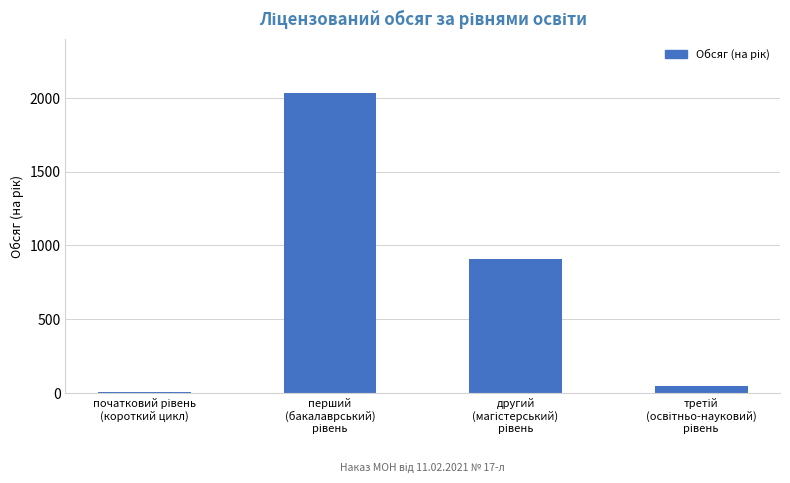

What is the sum of all values?

2994